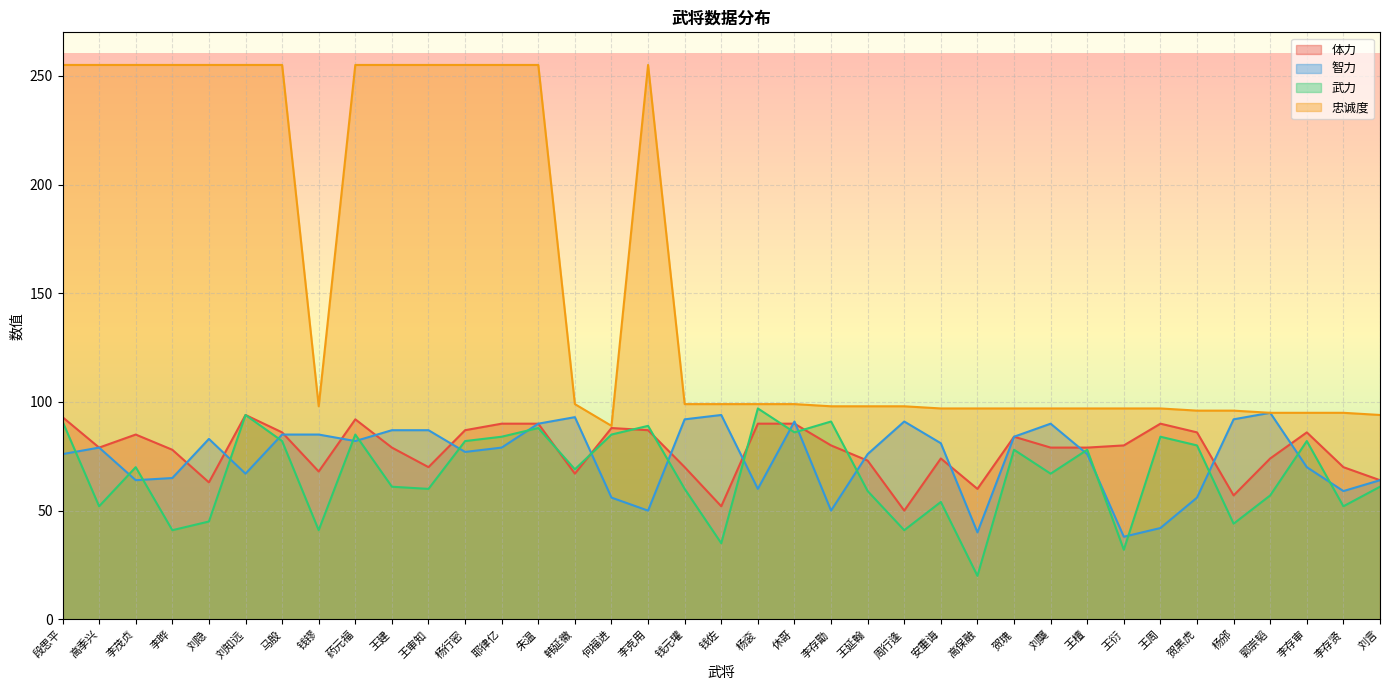

What position from the left is 周行逢?

24